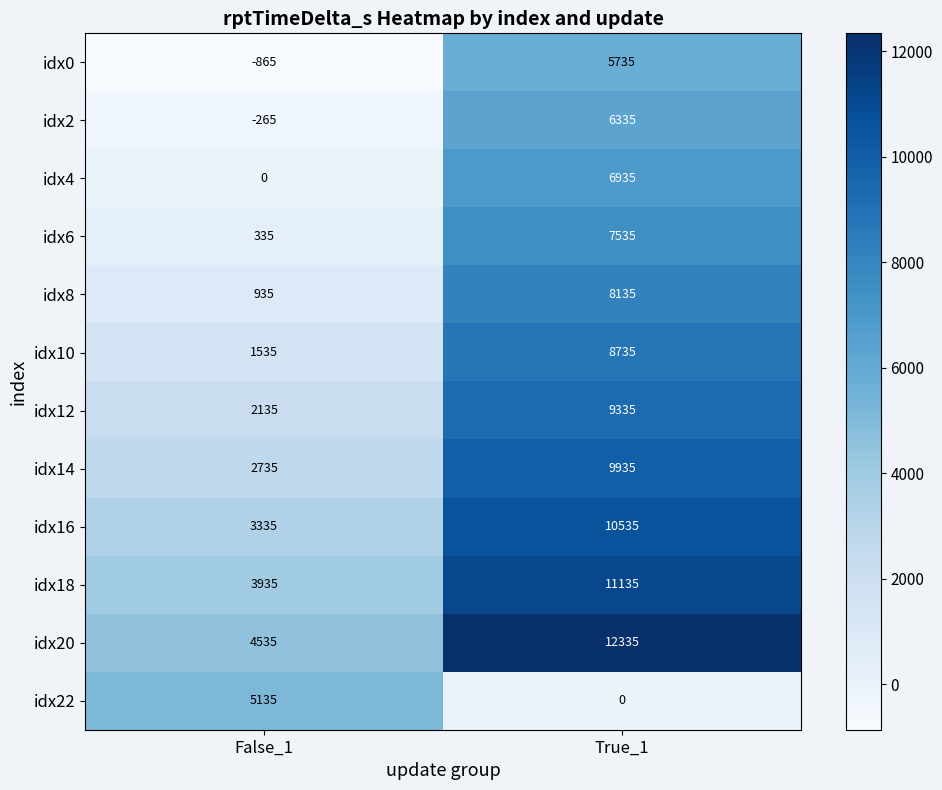

At False_1, list the series in order from smallest to largest.

idx0, idx2, idx4, idx6, idx8, idx10, idx12, idx14, idx16, idx18, idx20, idx22